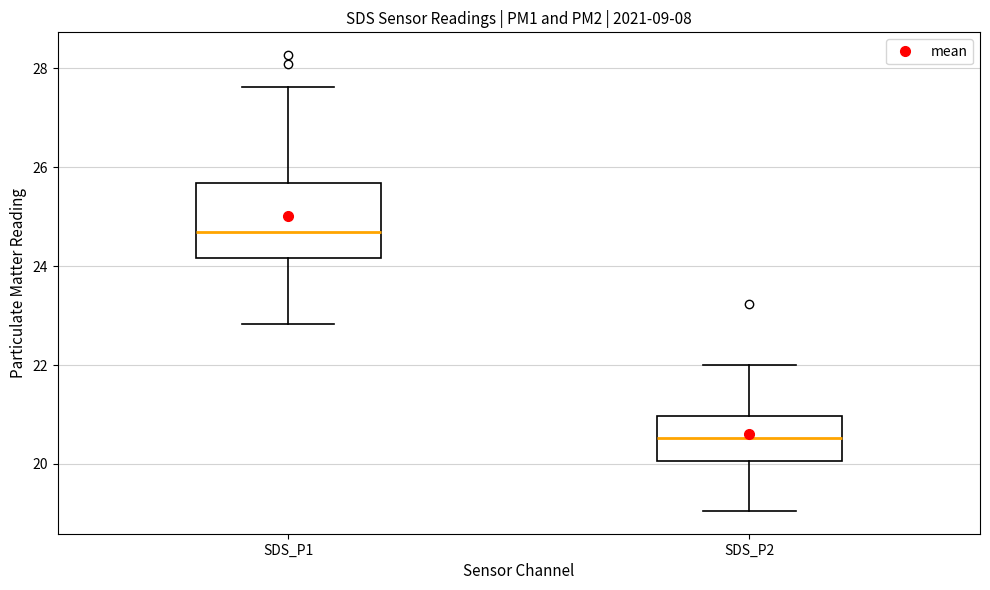

Where does the lower whisker of the box for SDS_P2 end on the y-axis? The values are not printed on the chart, so give them approximately, as read against the axis.

19.0